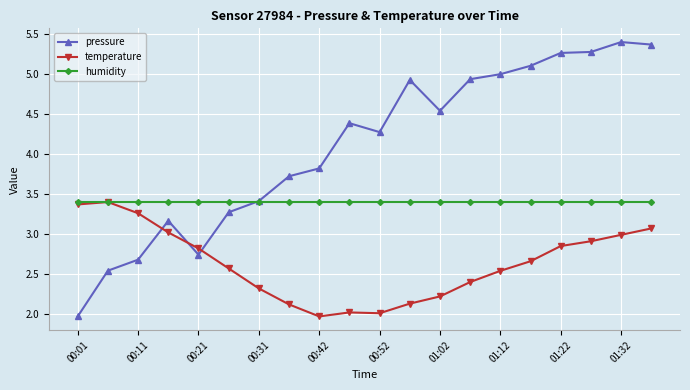

List the series in order of their overall mean, lowest first.

temperature, humidity, pressure